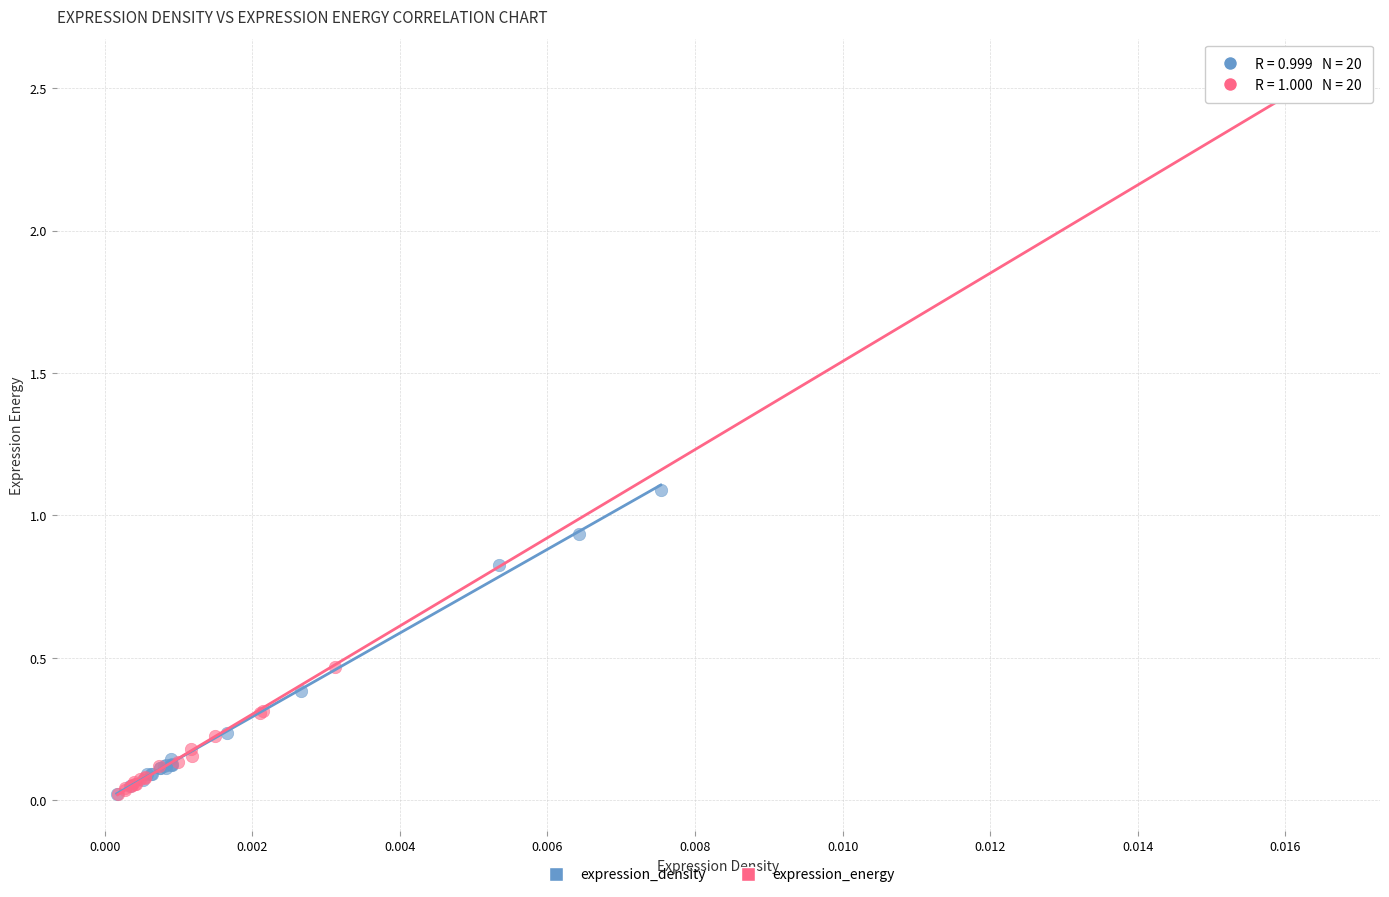

Which series reaches the maximum Y coordinate?

expression_energy